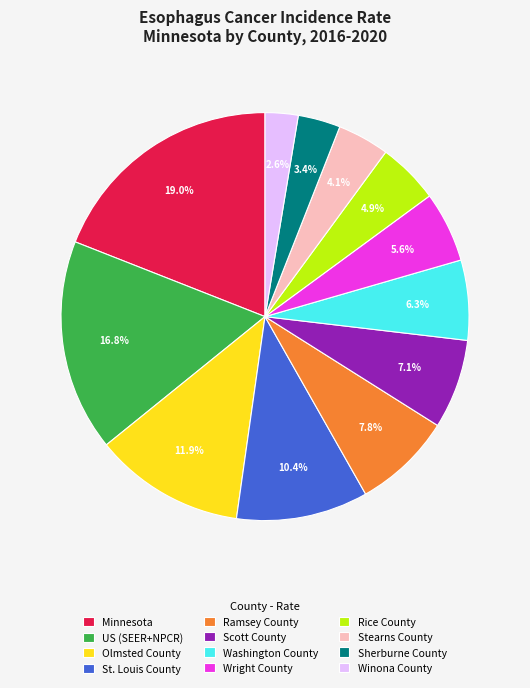

What portion of the pie excludes Wright County?

94.4%